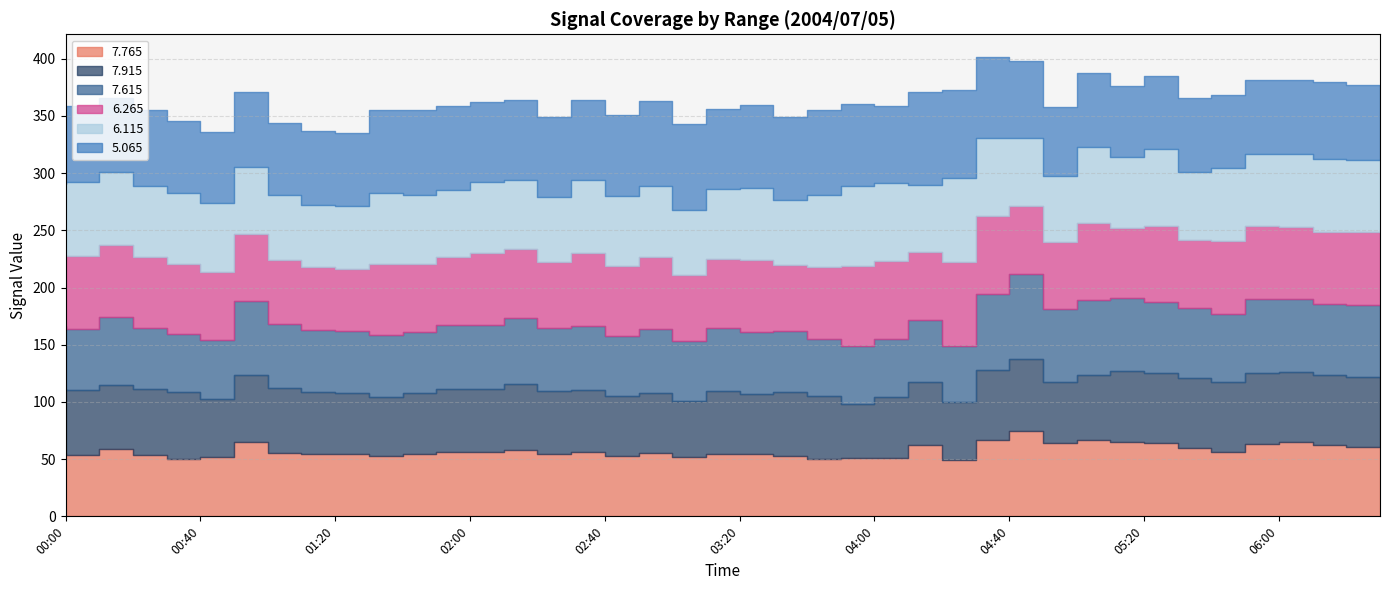

True or false:   7.615 and   6.265 intersect in this chart.

True